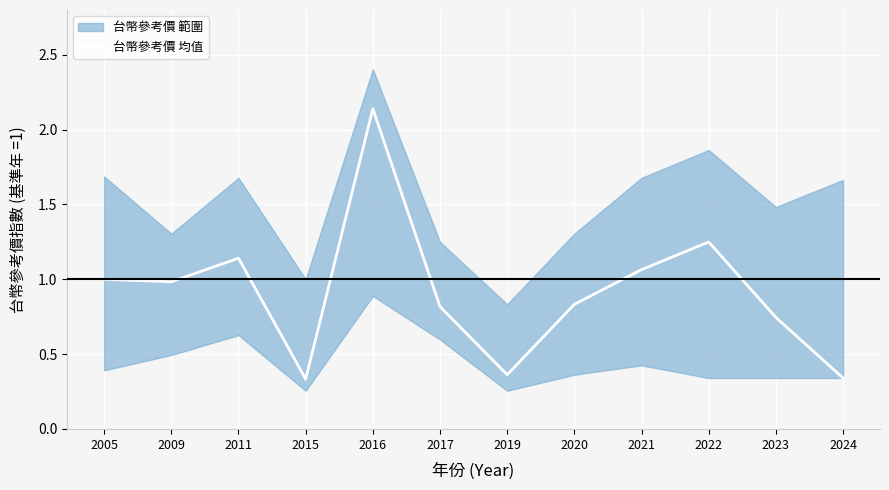

Count the number of categories in the chart.

12